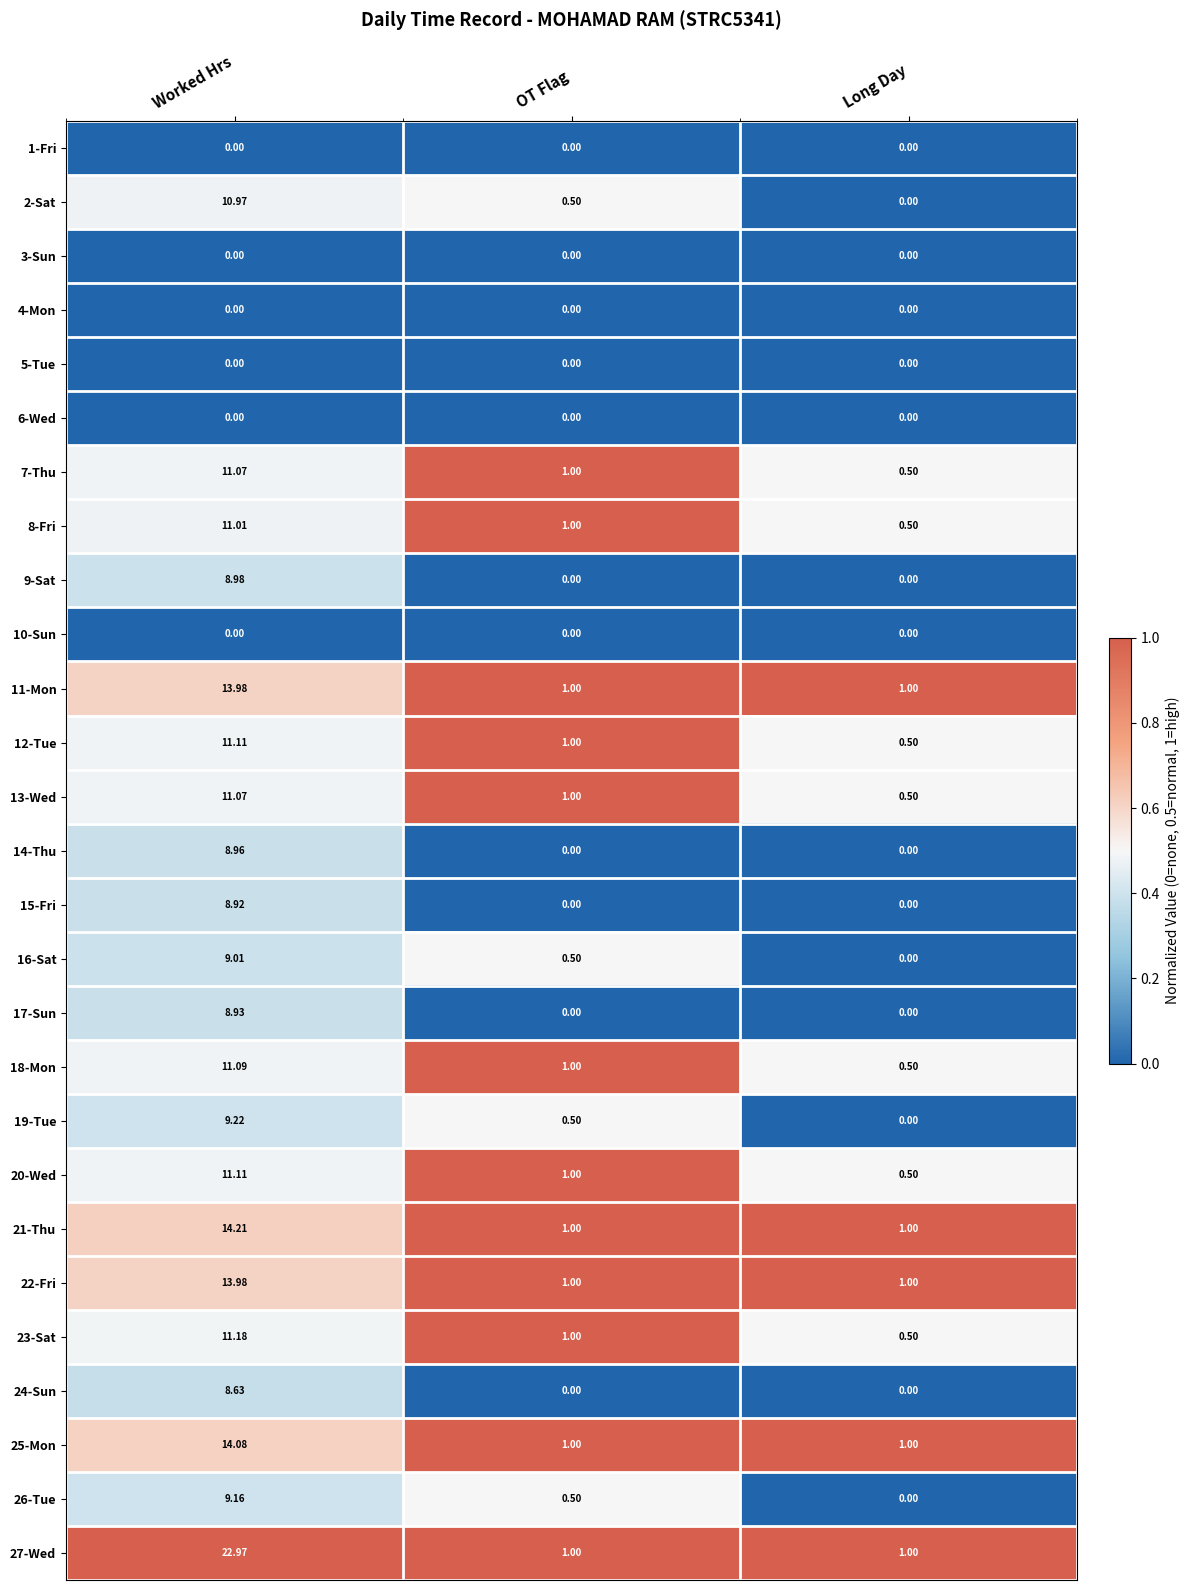

Rank the categories by 16-Sat value from highest to lowest.

Worked Hrs, OT Flag, Long Day